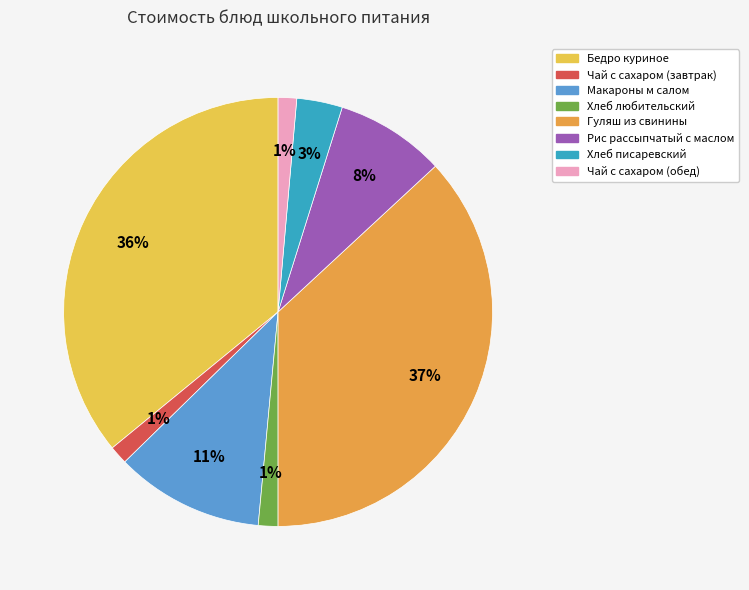

How many slices are in this pie chart?

8